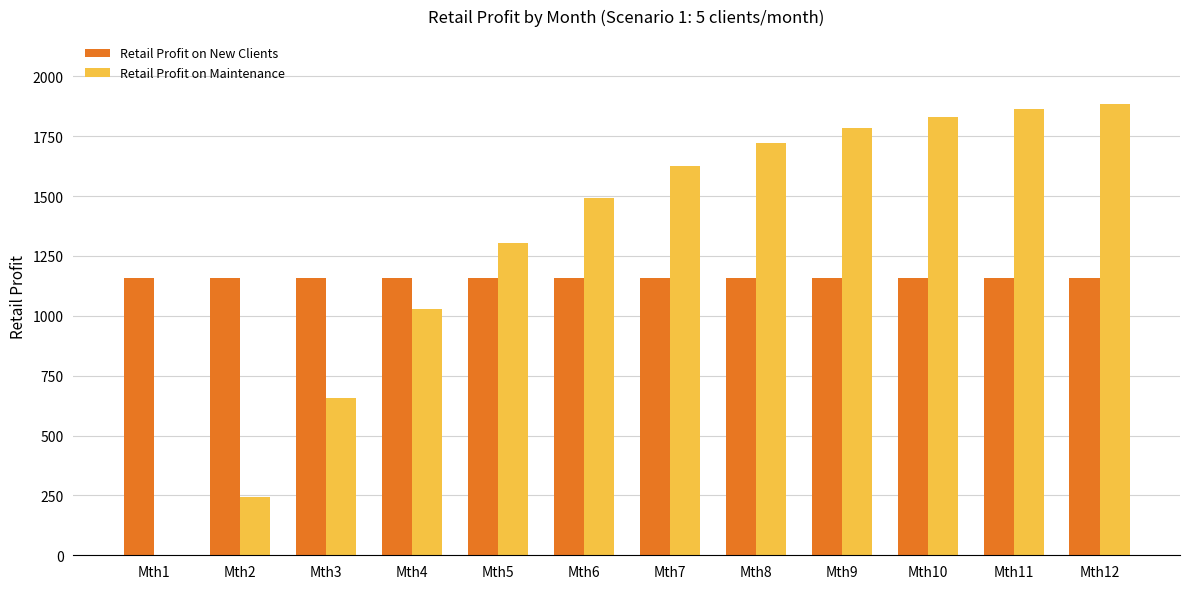

Which series has the largest range (max minus min)?

Retail Profit on Maintenance